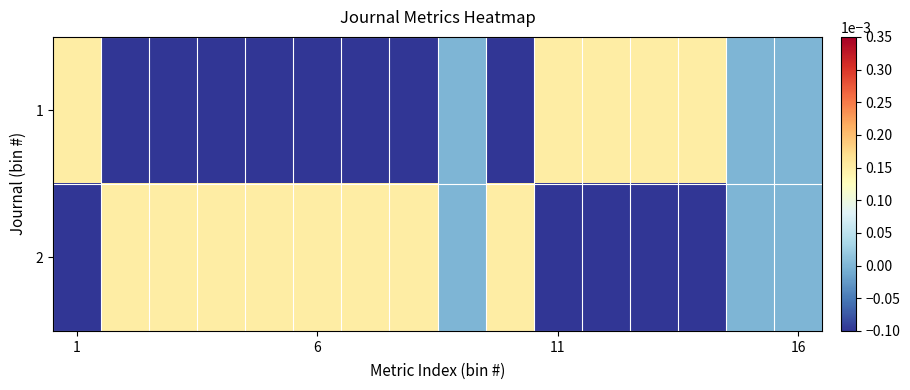

Which series has the largest range (max minus min)?

1